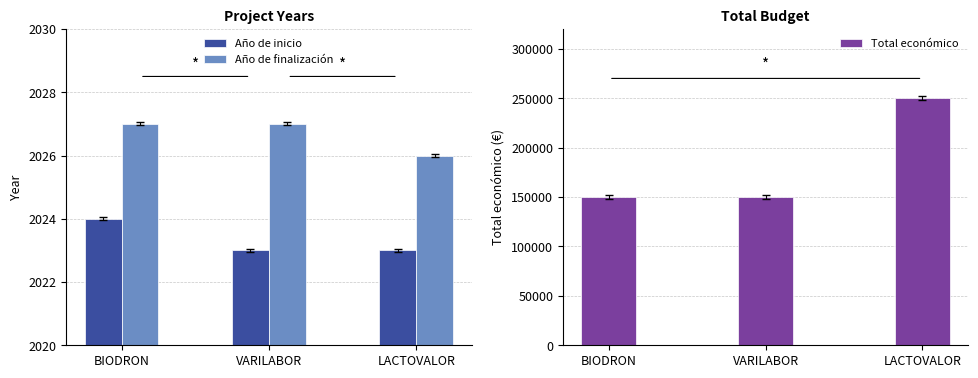

The Año de inicio series shows 2023 at VARILABOR. True or false?

True